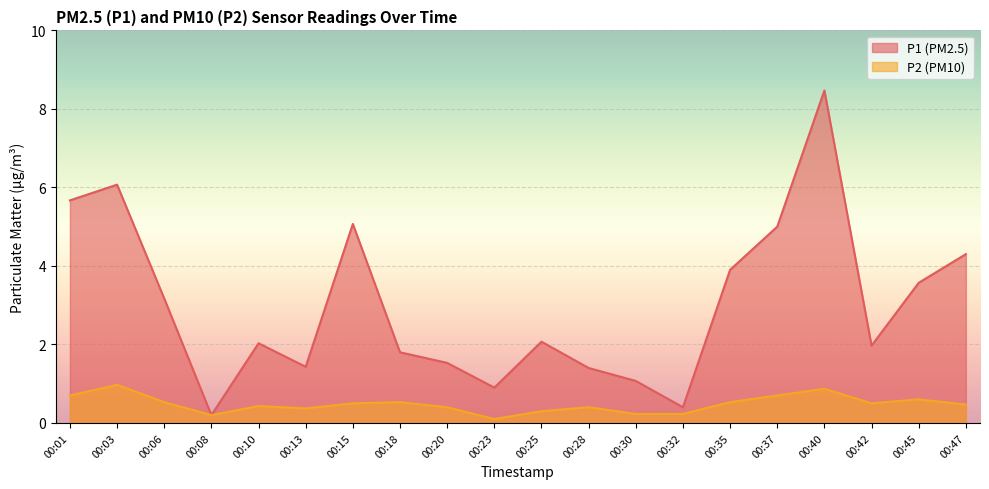

The P2 series shows 0.2 at 00:40. True or false?

False